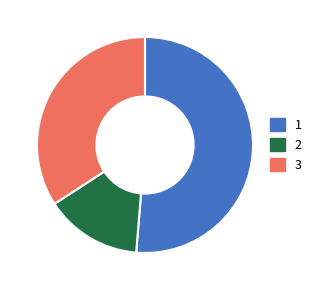

True or false: 2 accounts for 15% of the total.

True